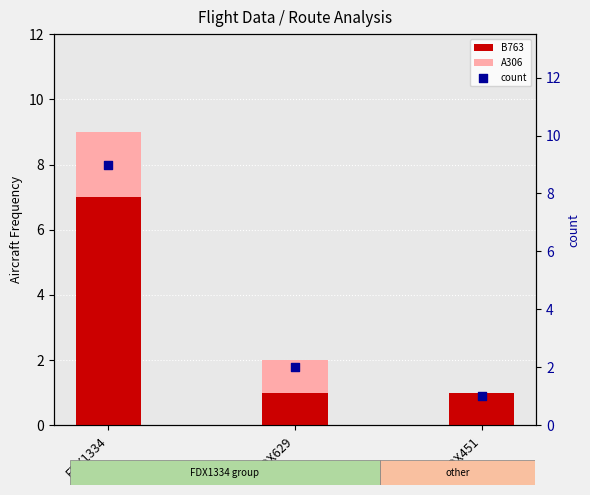

Is the value of A306 at FDX1334 greater than the value of count at FDX629?

No